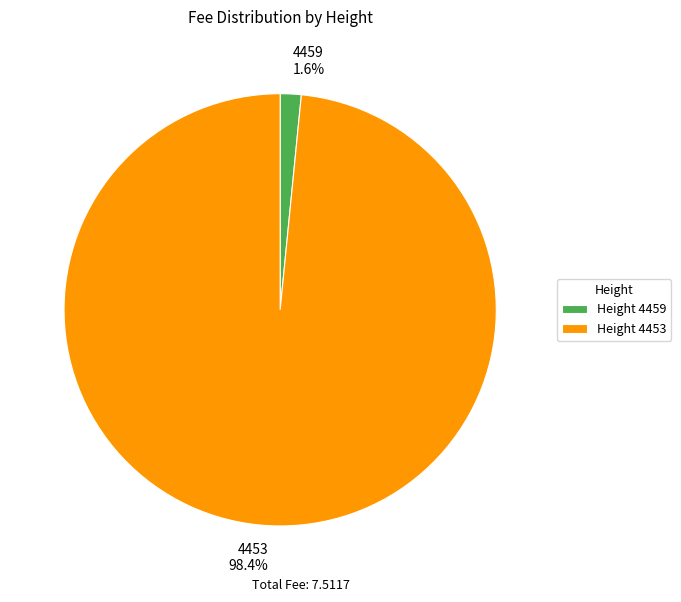

What is the largest slice in the pie chart?

4453